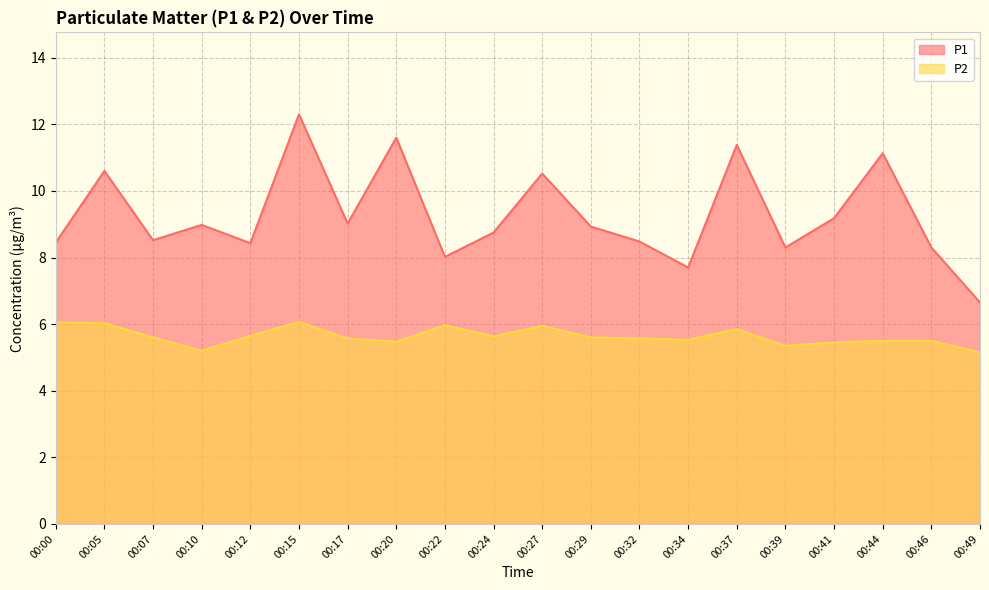

True or false: P2 and P1 cross at least once.

False